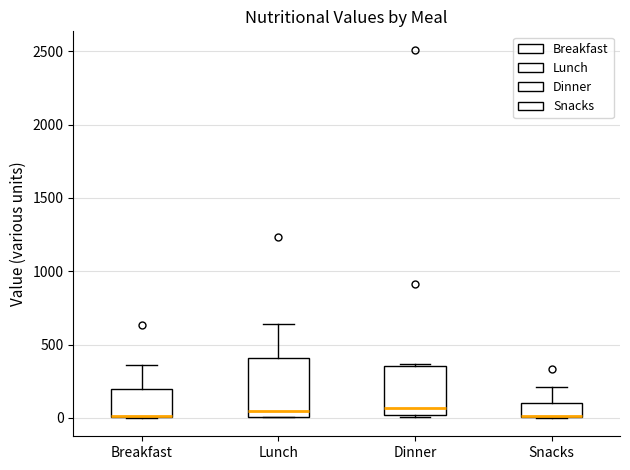

Comparing the boxes themselves (not the whiskers), which one is the tallest?

Lunch